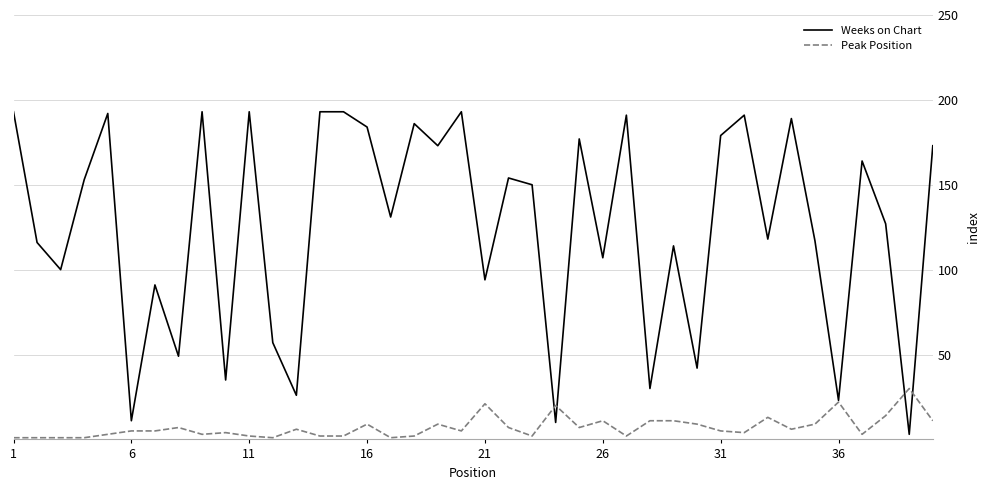

What is the maximum value shown in the chart?

193